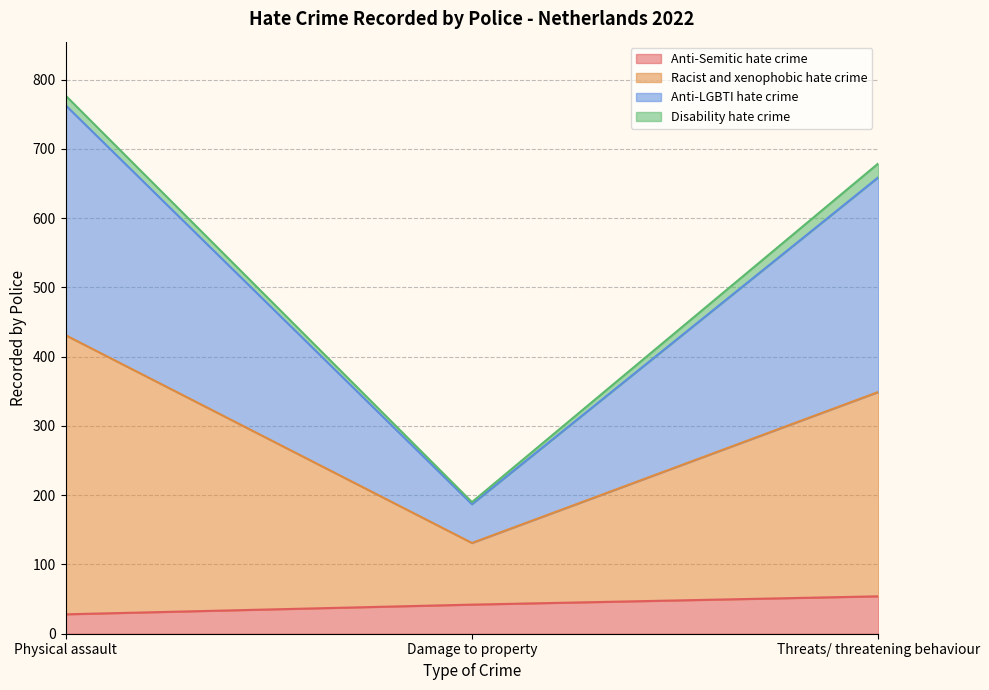

Count the Racist and xenophobic hate crime values in the range 131 to 431.

3